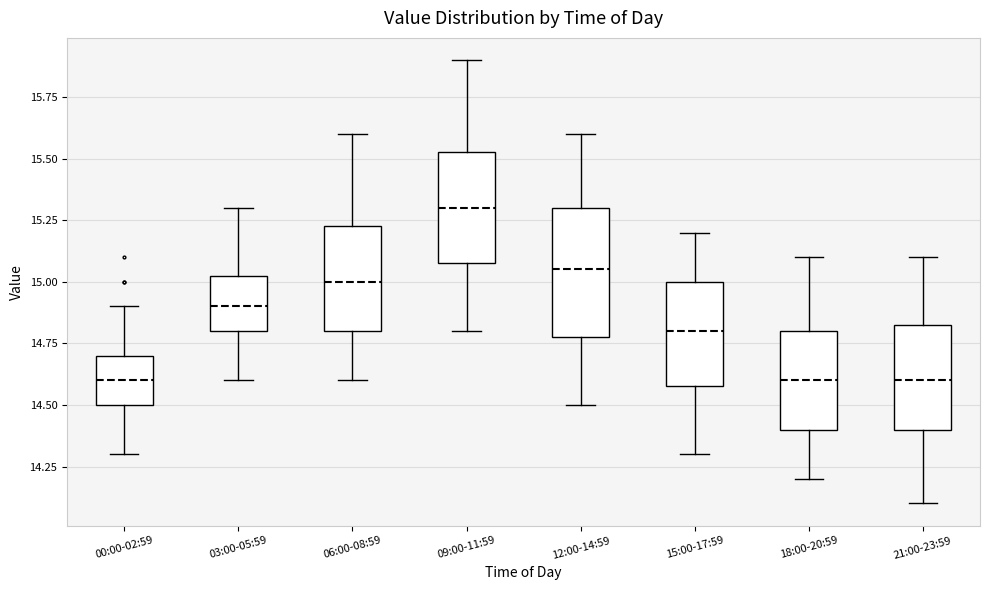

Comparing the boxes themselves (not the whiskers), which one is the tallest?

12:00-14:59